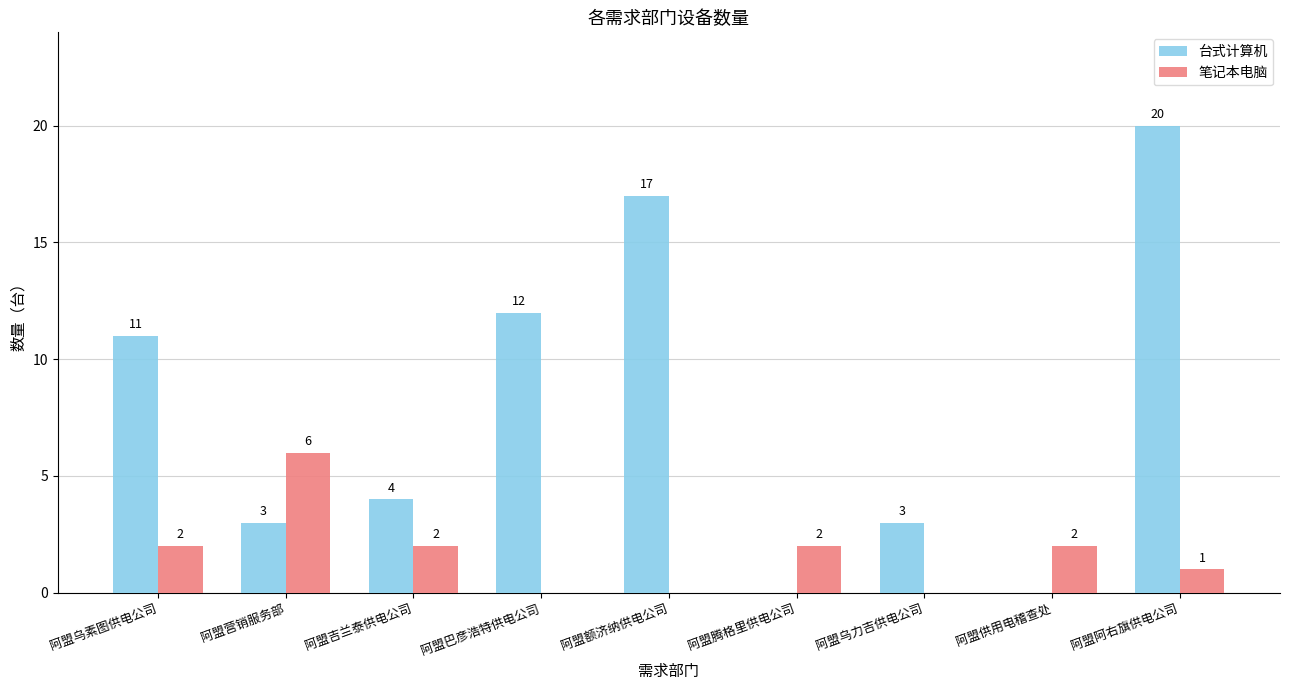

Which series has the largest total across all categories?

台式计算机